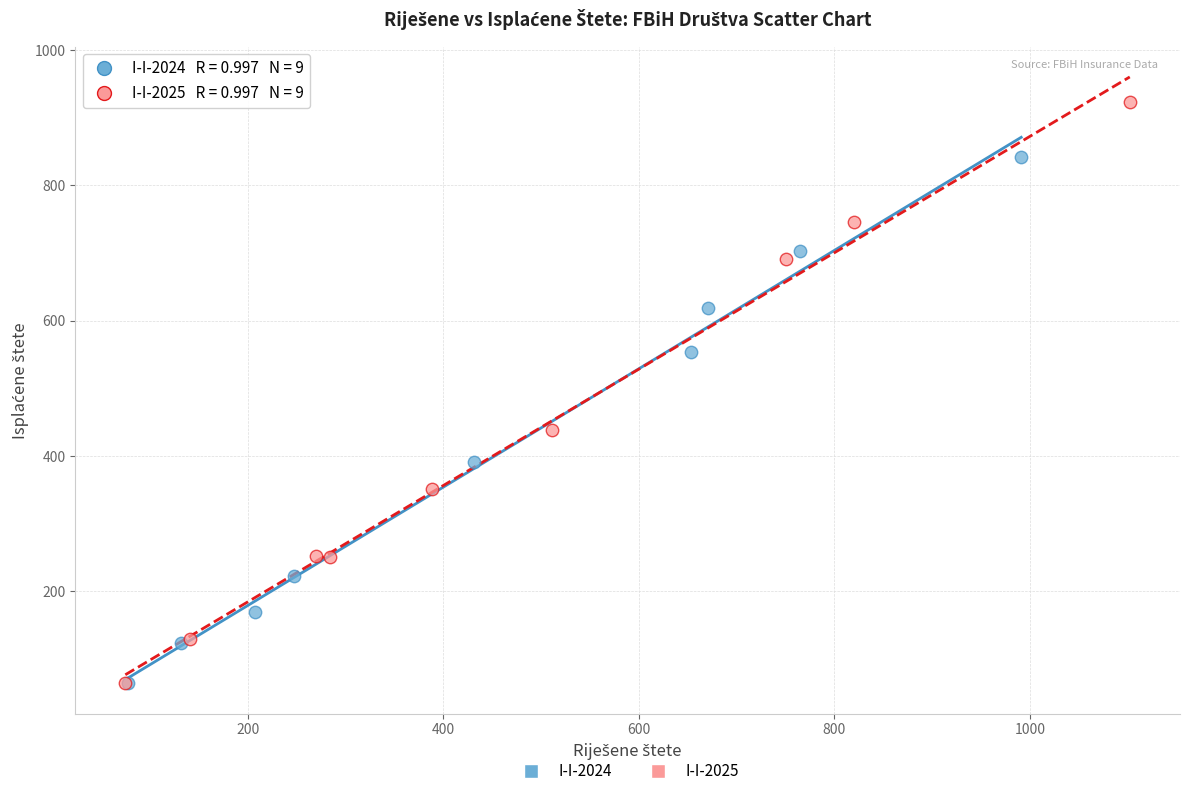

Which series contains the highest Y value?

I-I-2025